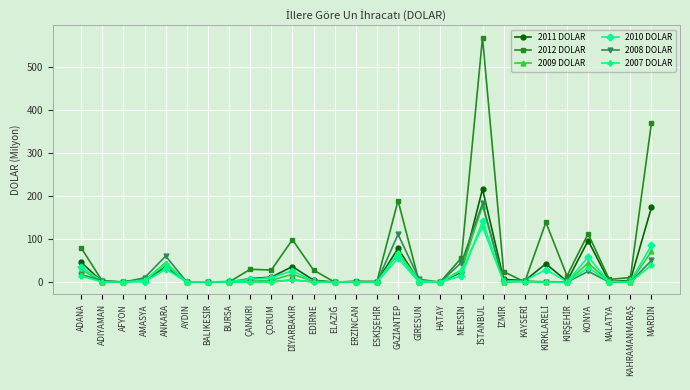

What is the value of the 2008 DOLAR point at the 1st from the left?

17.5